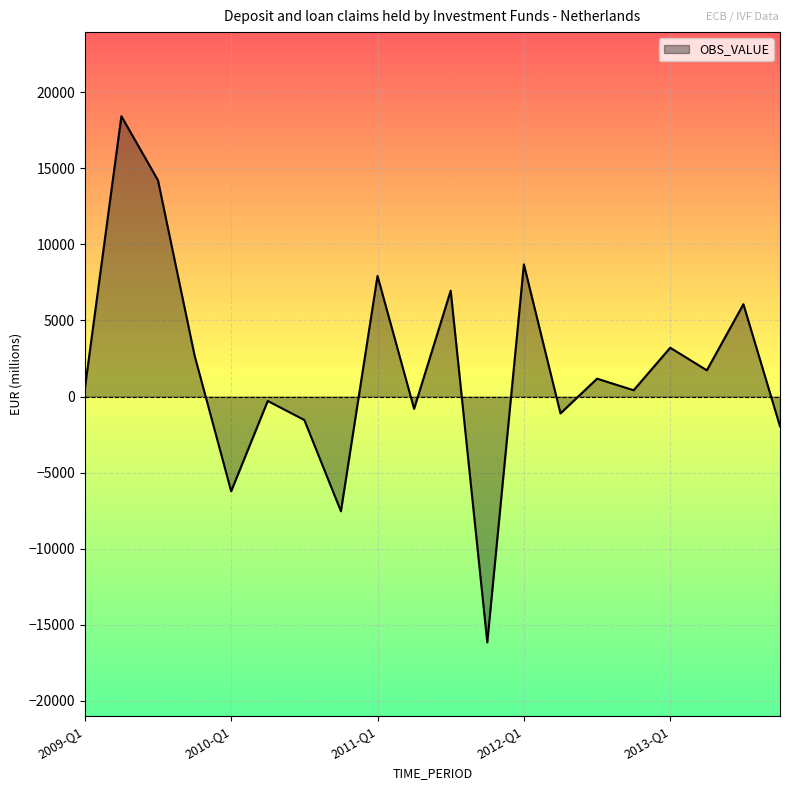

What is the minimum value shown in the chart?

-16154